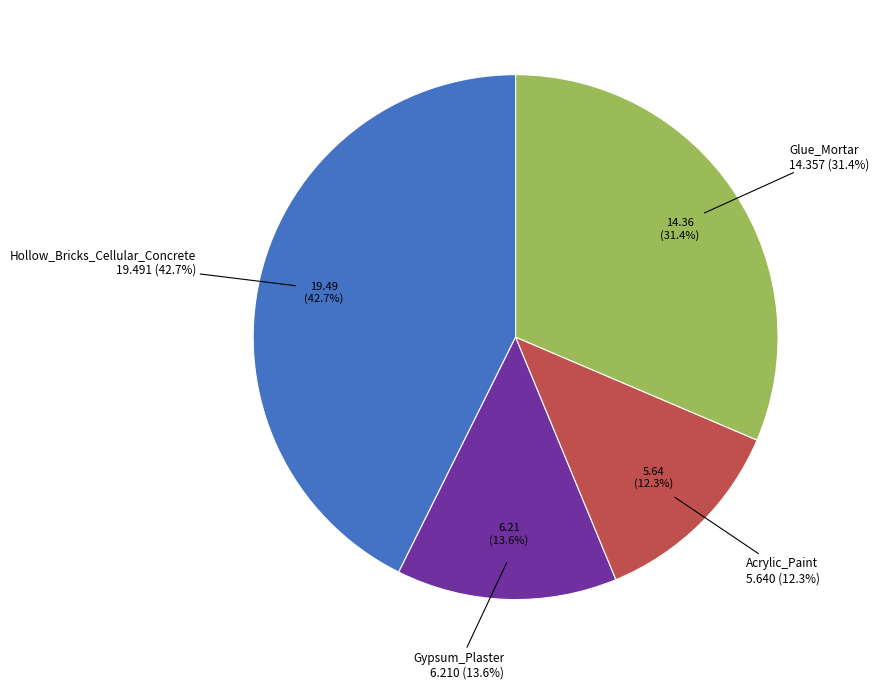

Which slice is the largest?

Hollow_Bricks_Cellular_Concrete